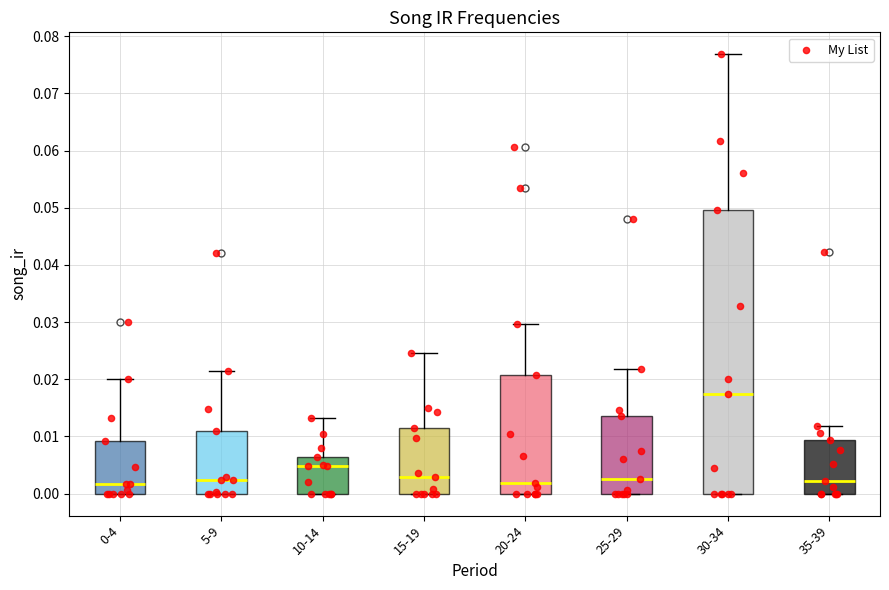

Reading left to right, transcribe this box plot: for each box, give where its median line is, the range the box spans, and where its two whiskers end, as read against the y-axis. The values are not printed on the chart, so give them approximately, as read against the axis.

0-4: median 0.002, box 0.000 to 0.009, whiskers 0.000 to 0.020
5-9: median 0.002, box 0.000 to 0.011, whiskers 0.000 to 0.021
10-14: median 0.005, box 0.000 to 0.006, whiskers 0.000 to 0.013
15-19: median 0.003, box 0.000 to 0.012, whiskers 0.000 to 0.025
20-24: median 0.002, box 0.000 to 0.021, whiskers 0.000 to 0.030
25-29: median 0.003, box 0.000 to 0.014, whiskers 0.000 to 0.022
30-34: median 0.017, box 0.000 to 0.050, whiskers 0.000 to 0.077
35-39: median 0.002, box 0.000 to 0.009, whiskers 0.000 to 0.012